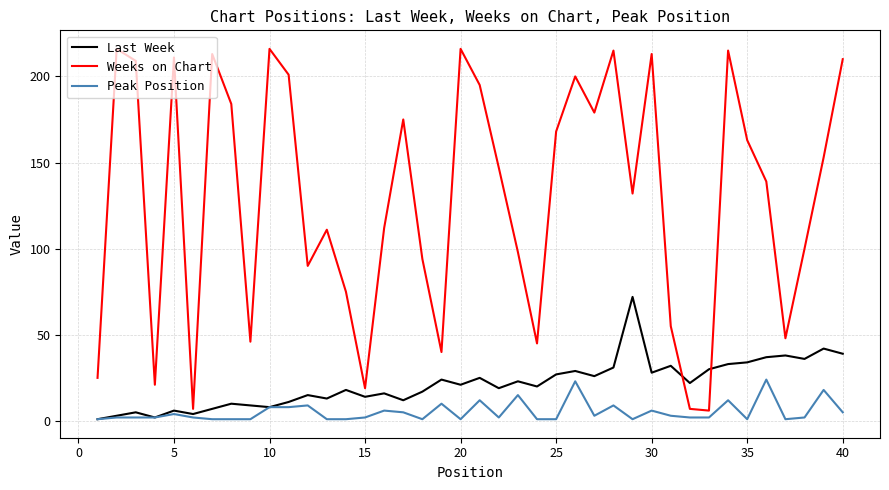

Which series has the widest spread of values?

Weeks on Chart